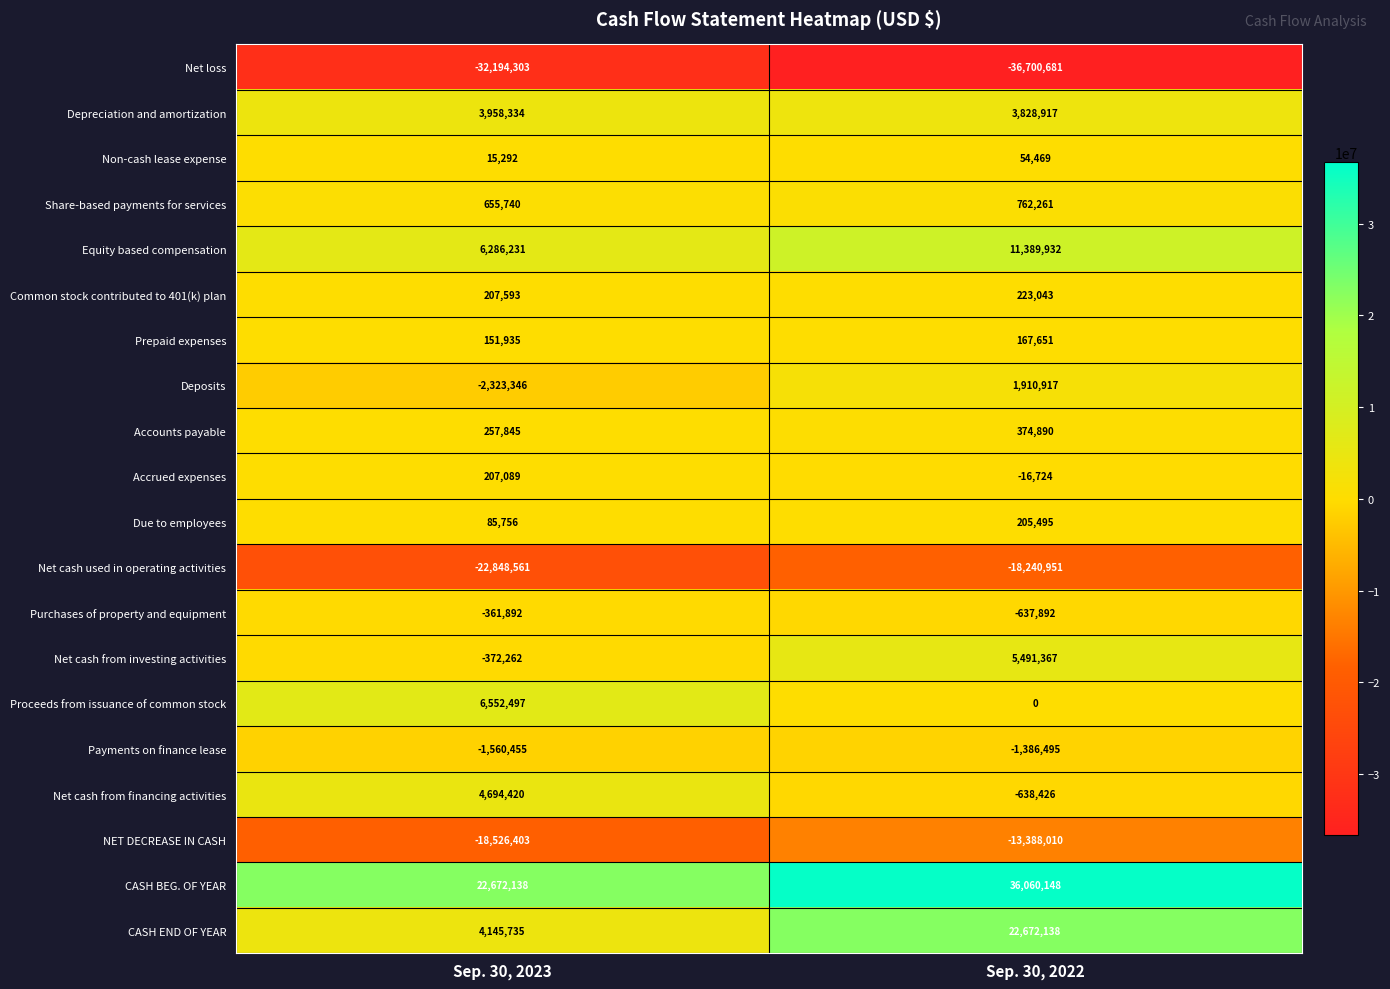

What is the smallest value displayed?

-36700681